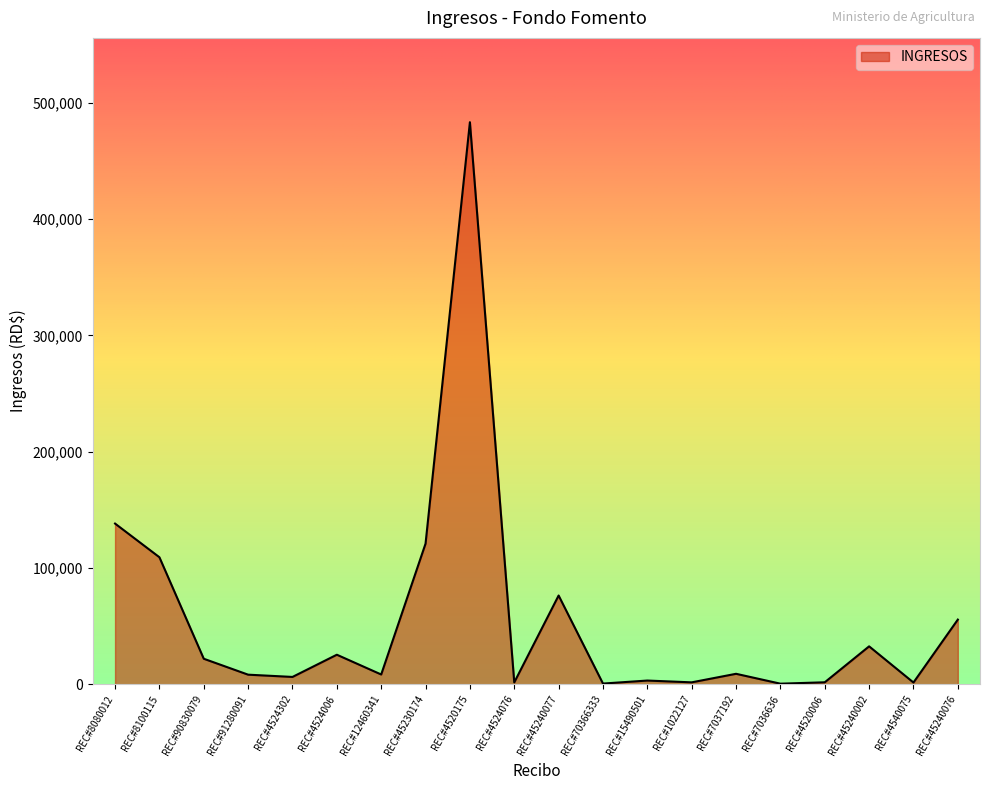

What is the change in value from REC#4524076 to REC#15490501?

+1600.0